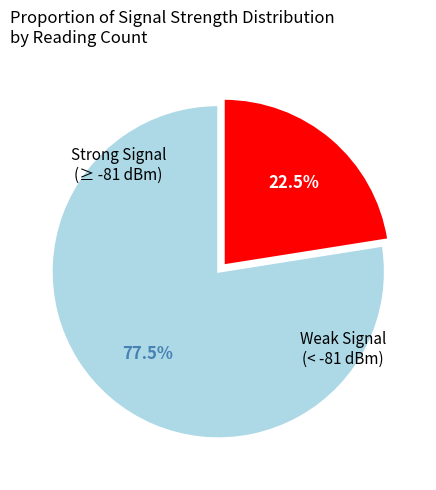

How many segments does this pie chart have?

2